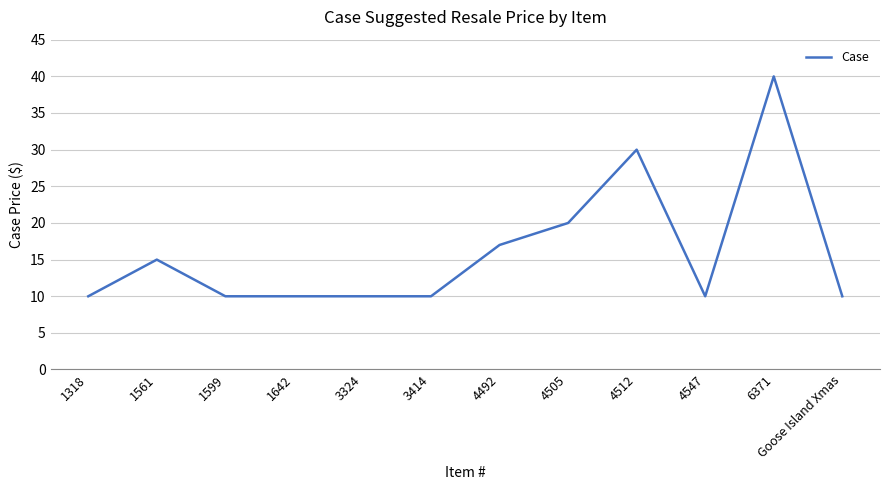

What is the difference between the maximum and minimum values?

30.0